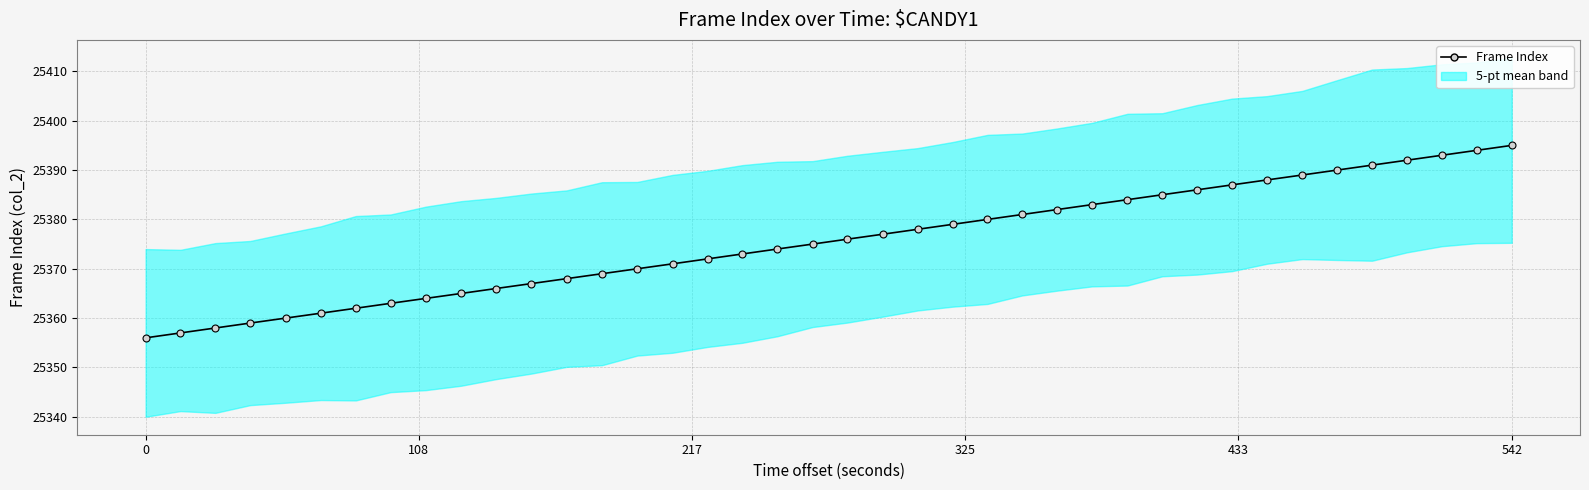

Reading left to right, transcribe all the data shown in this chart.

25356	25357	25358	25359	25360	25361	25362	25363	25364	25365	25366	25367	25368	25369	25370	25371	25372	25373	25374	25375	25376	25377	25378	25379	25380	25381	25382	25383	25384	25385	25386	25387	25388	25389	25390	25391	25392	25393	25394	25395